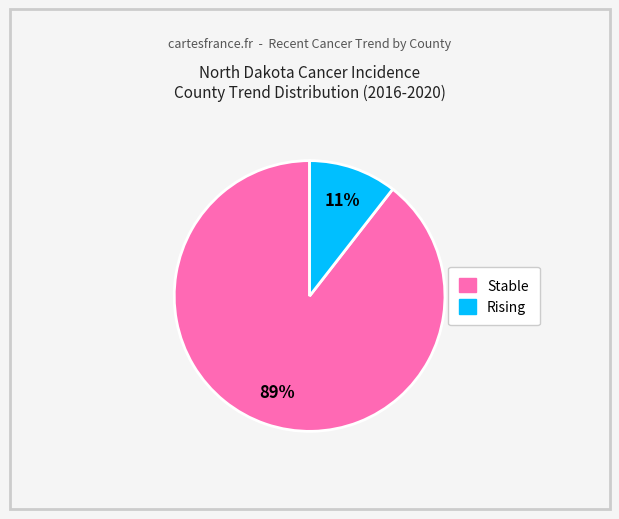

Combined, do Rising and Stable account for over 50%?

Yes